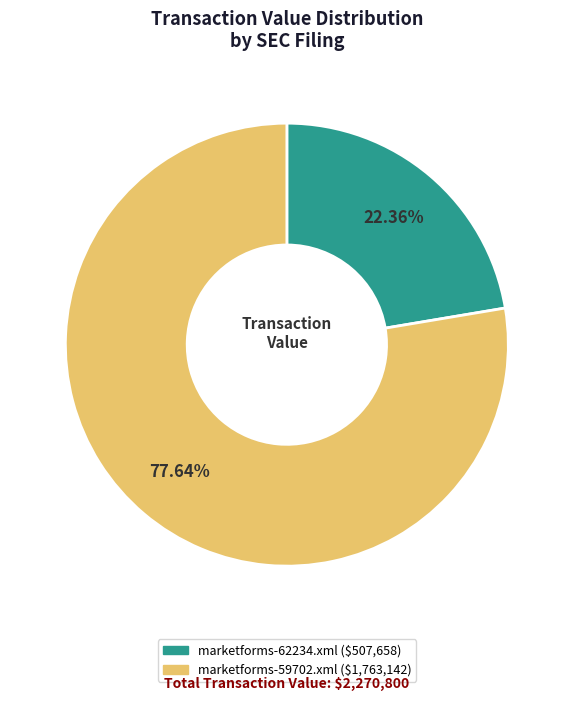

Which slice is the smallest?

marketforms-62234.xml